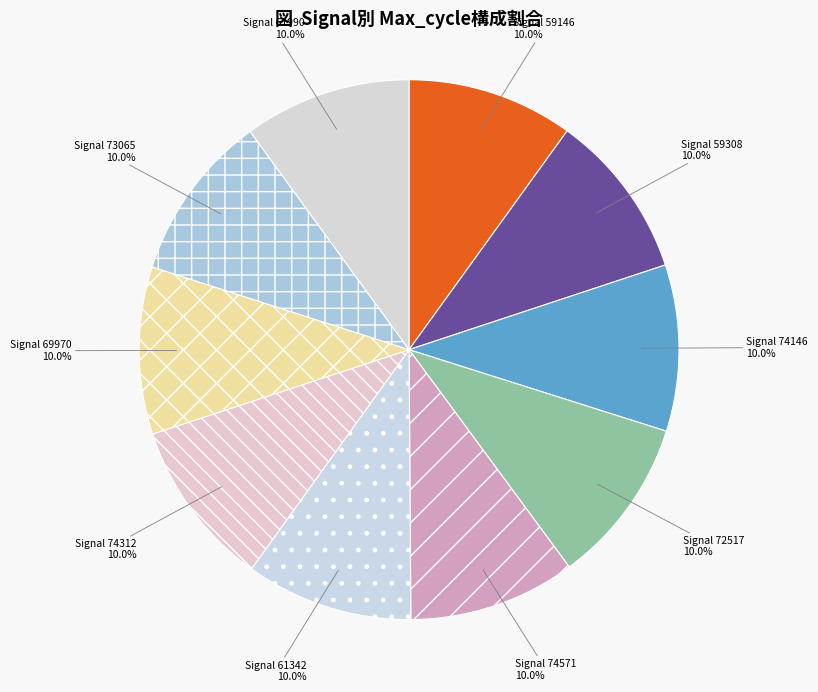

Does Signal 61342 account for over 50% of the chart?

No